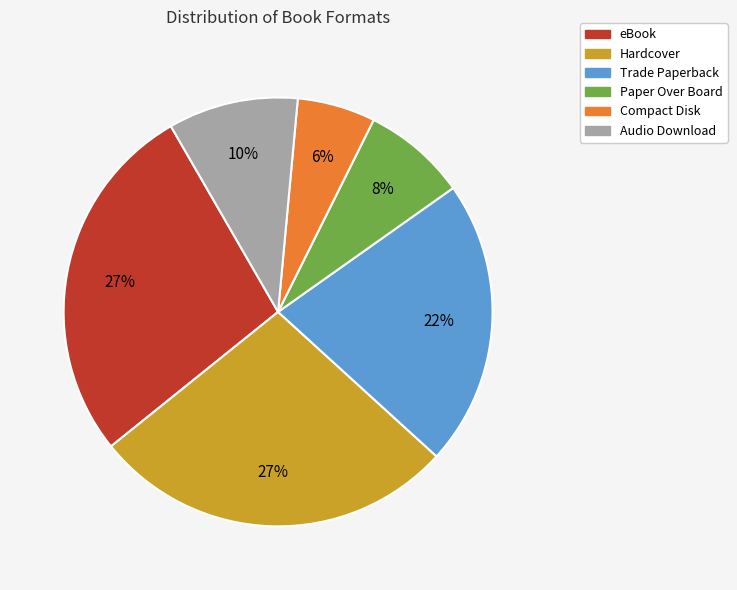

Is the sum of Paper Over Board and eBook greater than half?

No